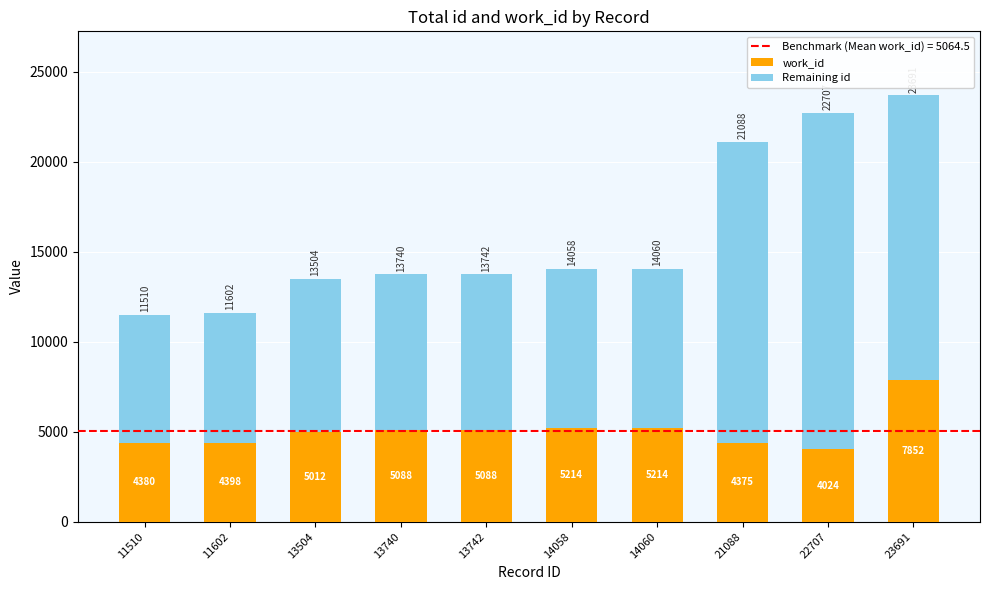

What is the highest value of the work_id series?

7852